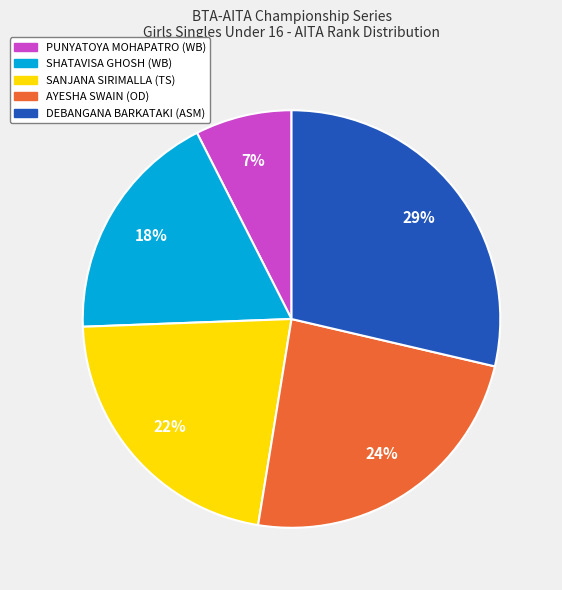

What is the largest slice in the pie chart?

DEBANGANA BARKATAKI (ASM)